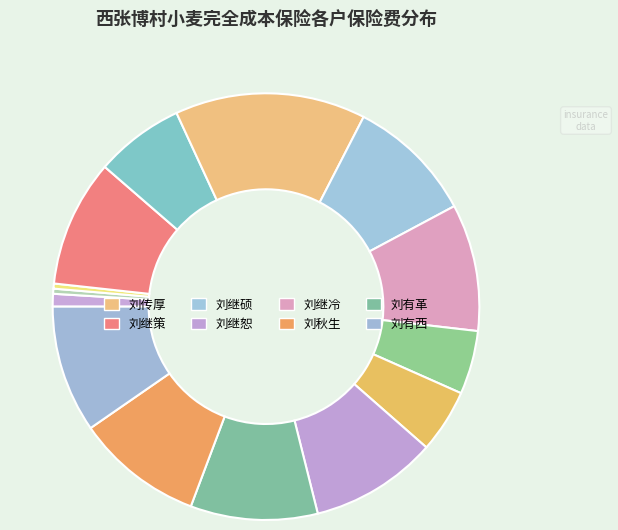

How many slices are in this pie chart?

14